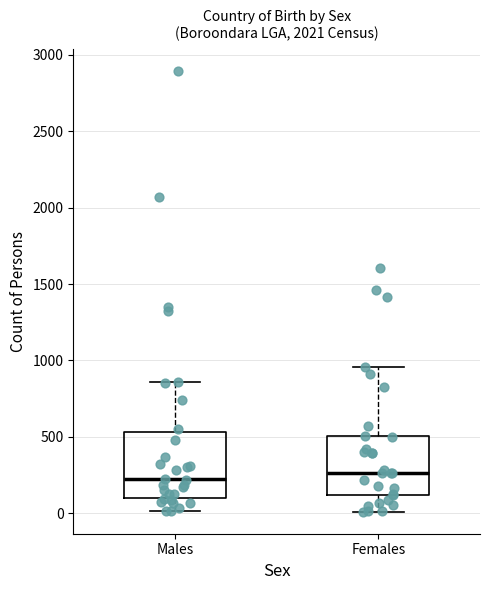

Where is the lower edge of the box for Males on the y-axis? The values are not printed on the chart, so give them approximately, as read against the axis.

100